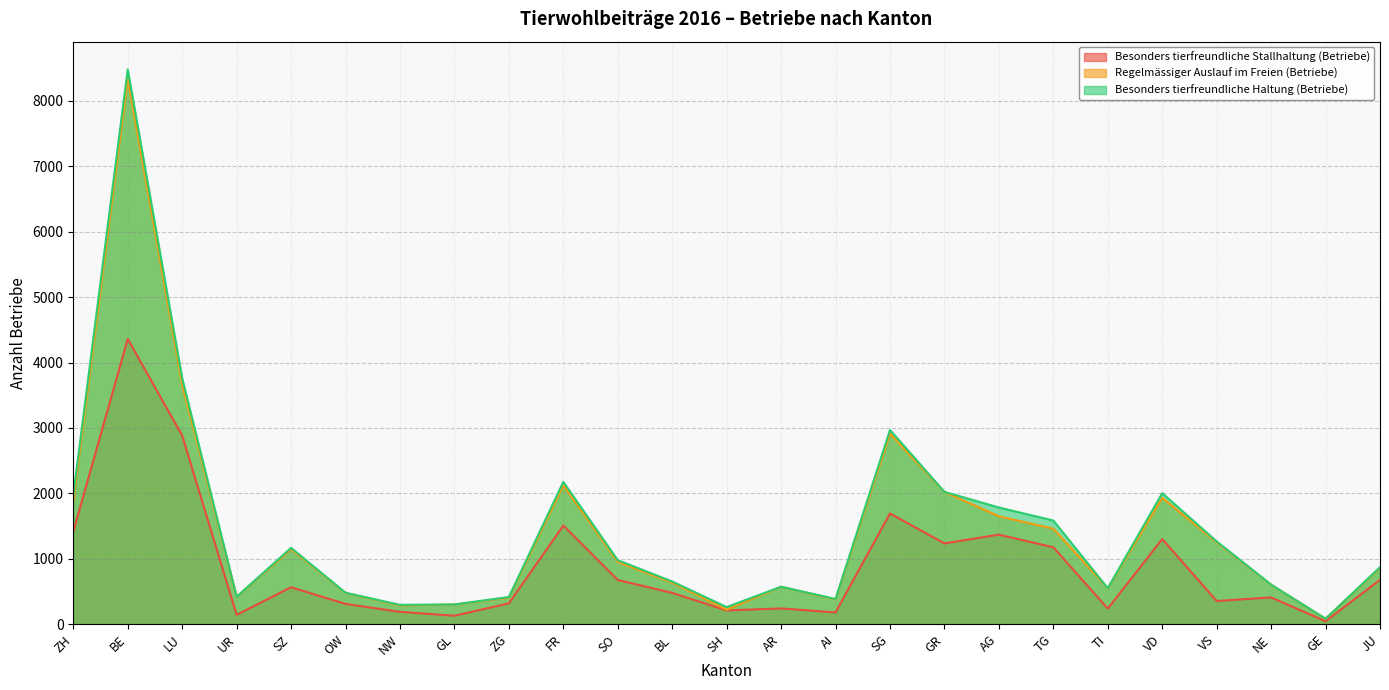

What are all the series names shown in the legend?

Besonders tierfreundliche Stallhaltung (Betriebe), Regelmässiger Auslauf im Freien (Betriebe), Besonders tierfreundliche Haltung (Betriebe)